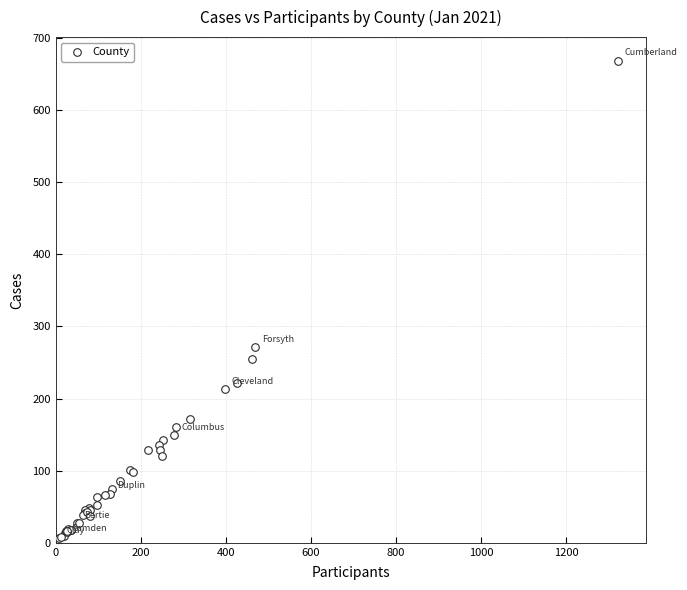

What Y value in the scatter plot is closest to 337?

271